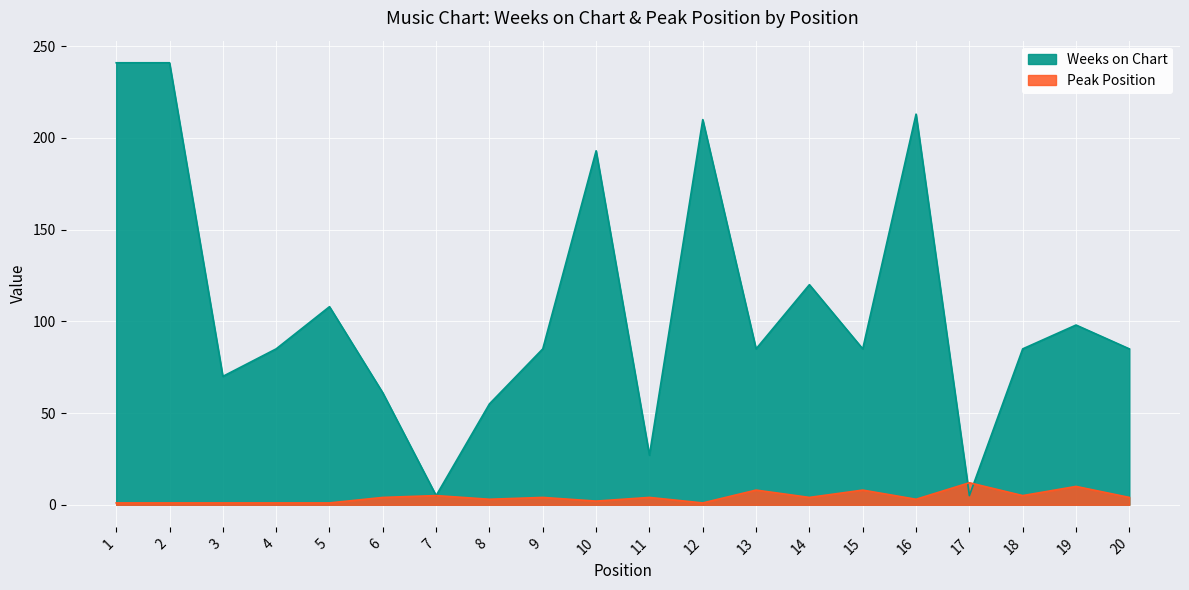

True or false: Weeks on Chart has a value of 27 at 11.

True